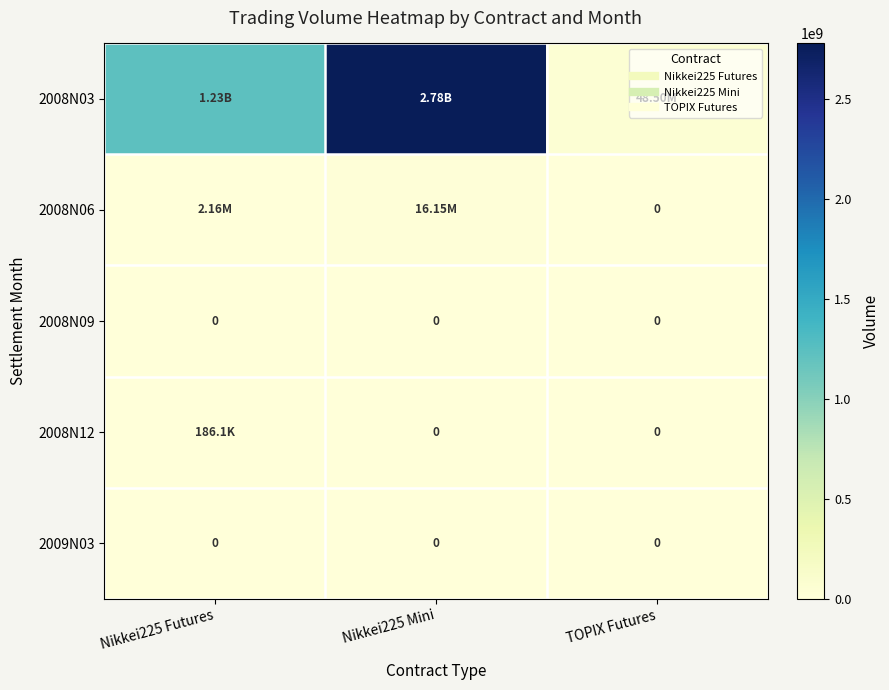

Rank the series by their maximum value, from lowest to highest.

2008N09, 2009N03, 2008N12, 2008N06, 2008N03